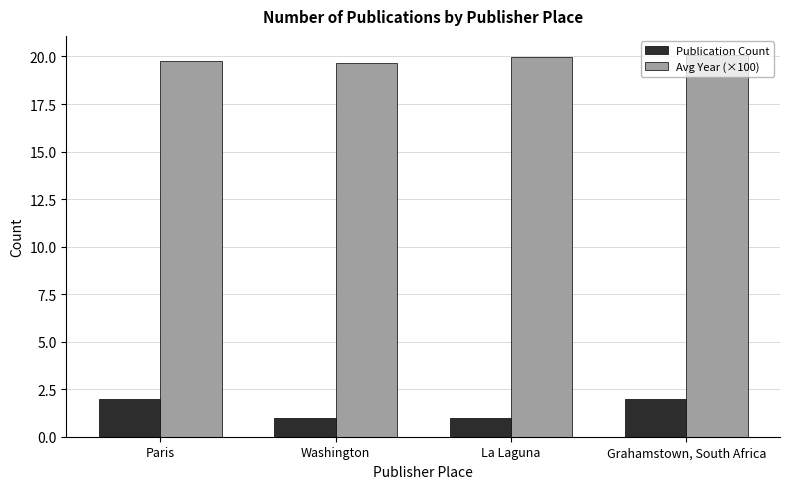

What is the maximum value for Avg Year (×100)?

20.1